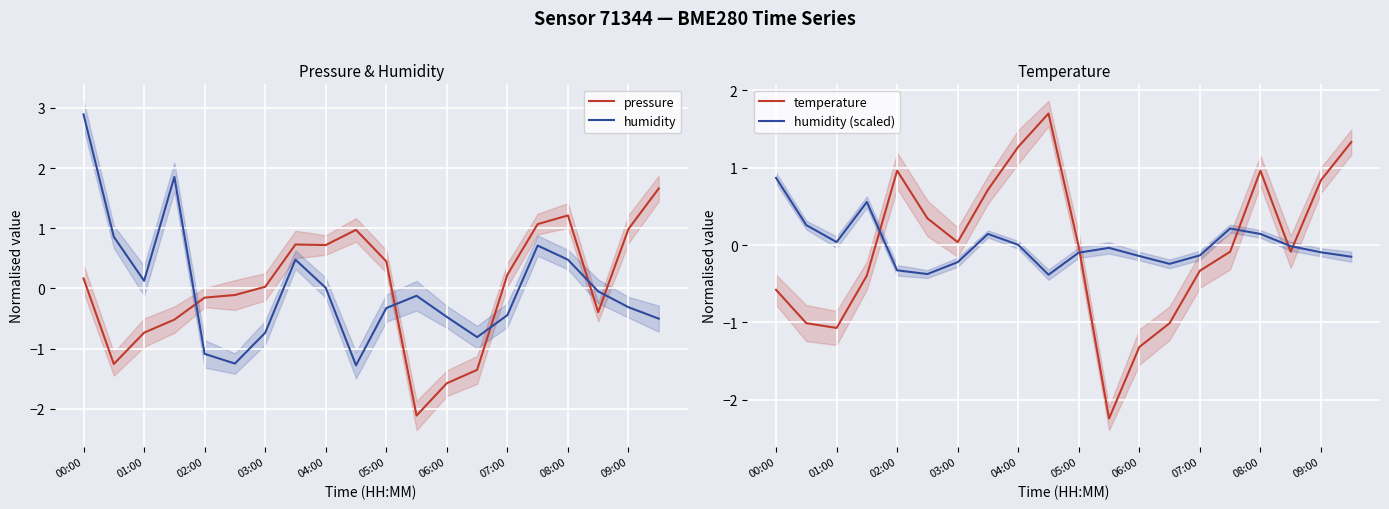

At which category is the sum across all series the highest?

00:00